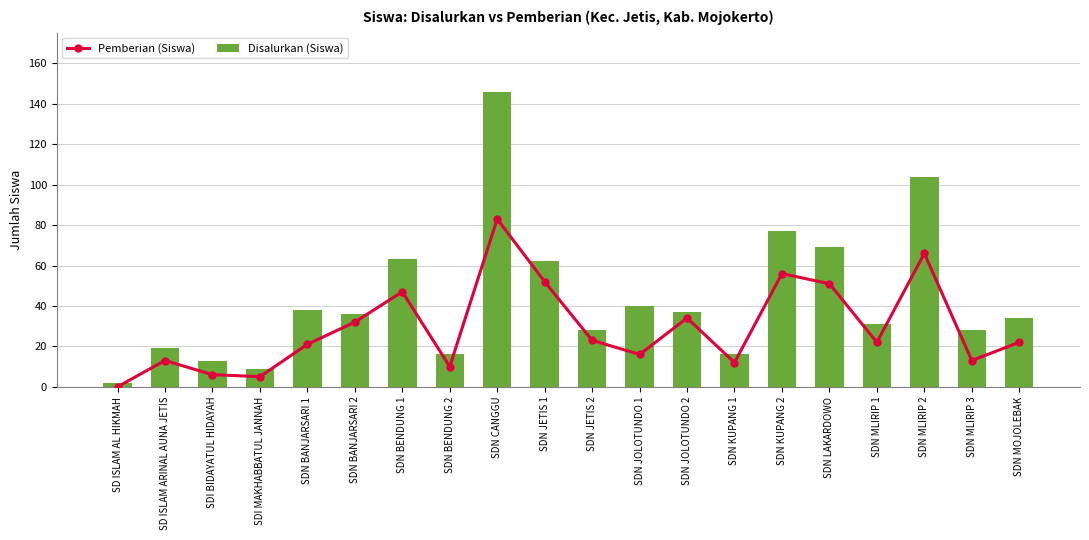

How many groups of bars are there?

20